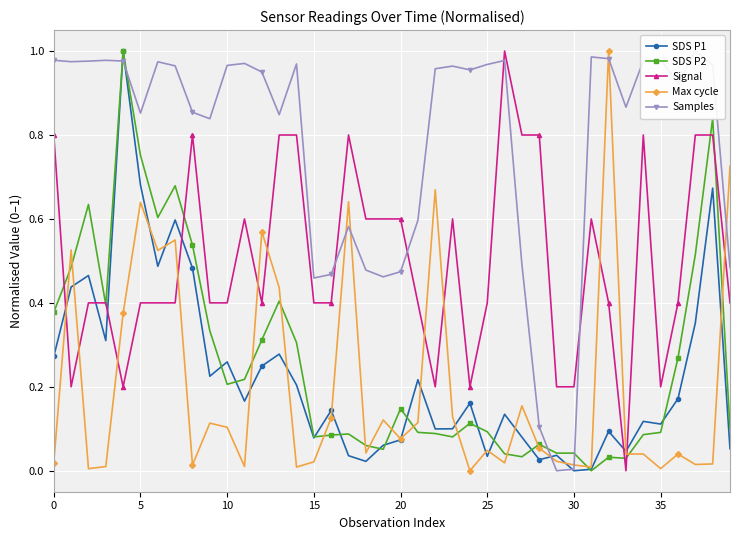

Where do Max cycle and Samples first cross each other?

16 and 17